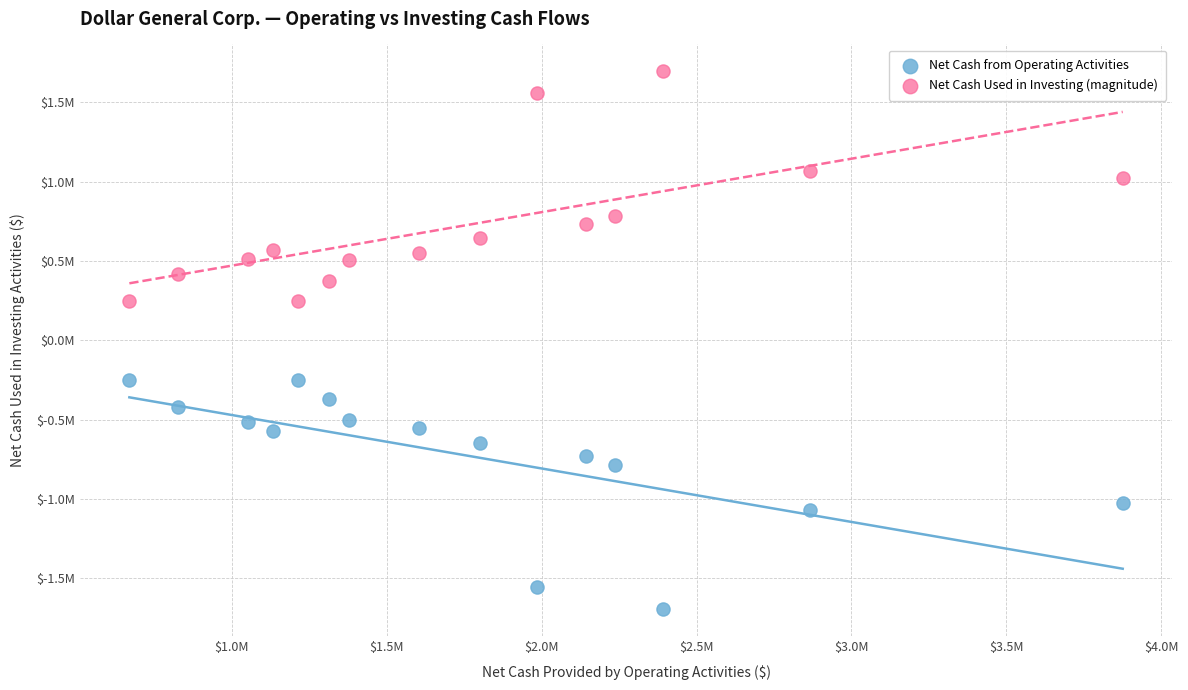

Which series reaches the minimum Y coordinate?

Net Cash from Operating Activities